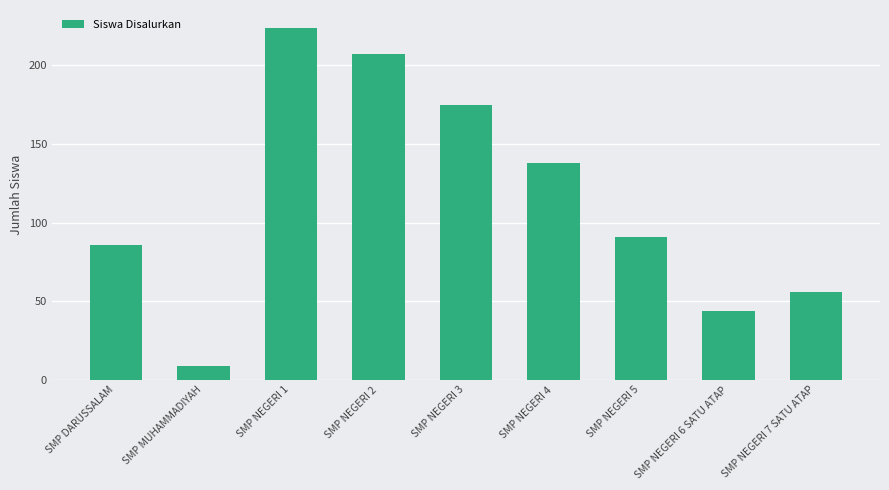

Which category has the highest value across all series?

SMP NEGERI 1